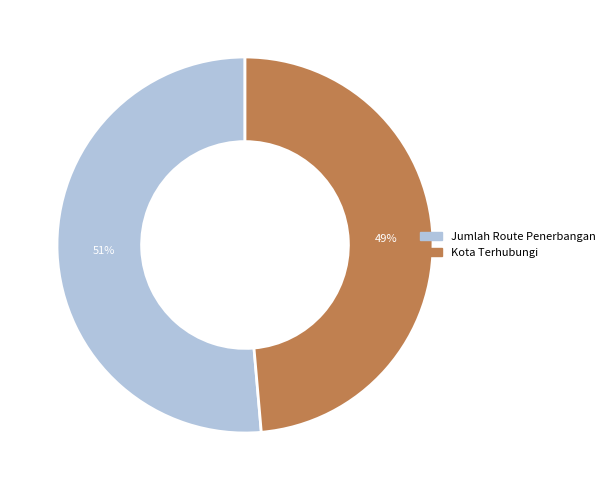

To the nearest percent, what is the combined percentage of Jumlah Route Penerbangan and Kota Terhubungi?

100%